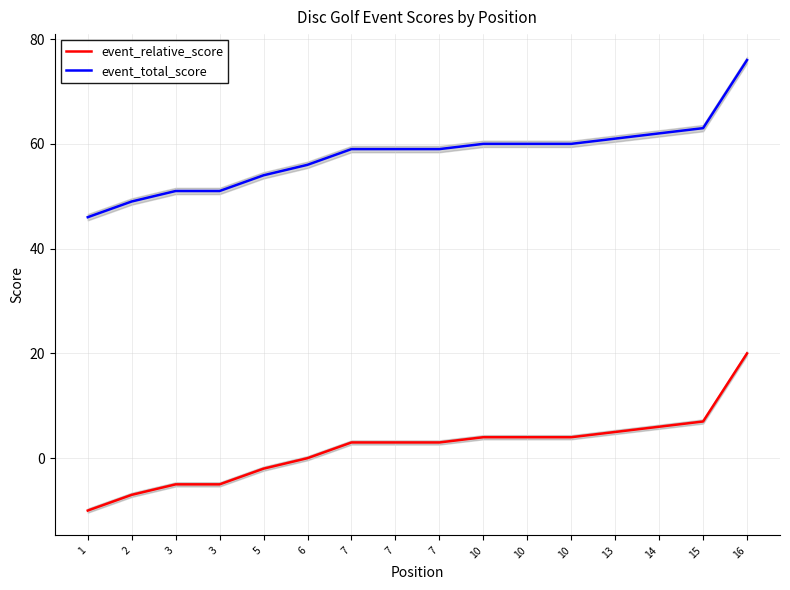

Reading left to right, what are all the values shown in this chart?

event_relative_score: 1=-10	2=-7	3=-5	3=-5	5=-2	6=0	7=3	7=3	7=3	10=4	10=4	10=4	13=5	14=6	15=7	16=20
event_total_score: 1=46	2=49	3=51	3=51	5=54	6=56	7=59	7=59	7=59	10=60	10=60	10=60	13=61	14=62	15=63	16=76